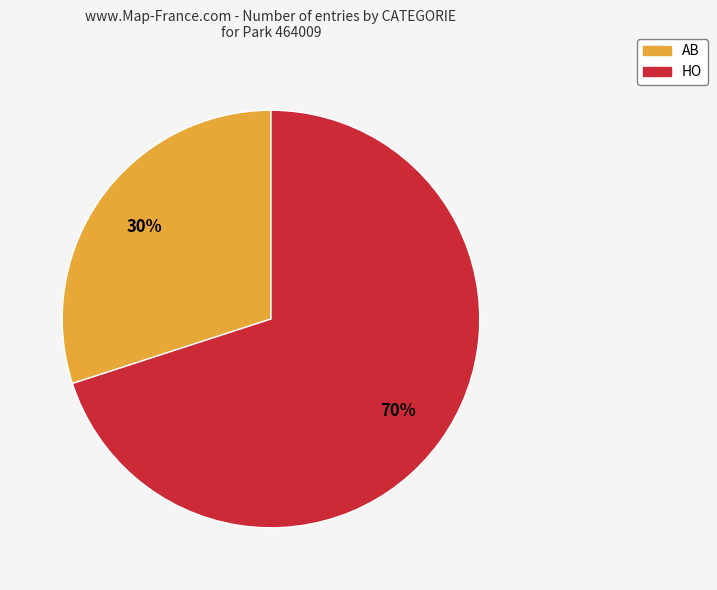

Does AB represent more than half of the total?

No